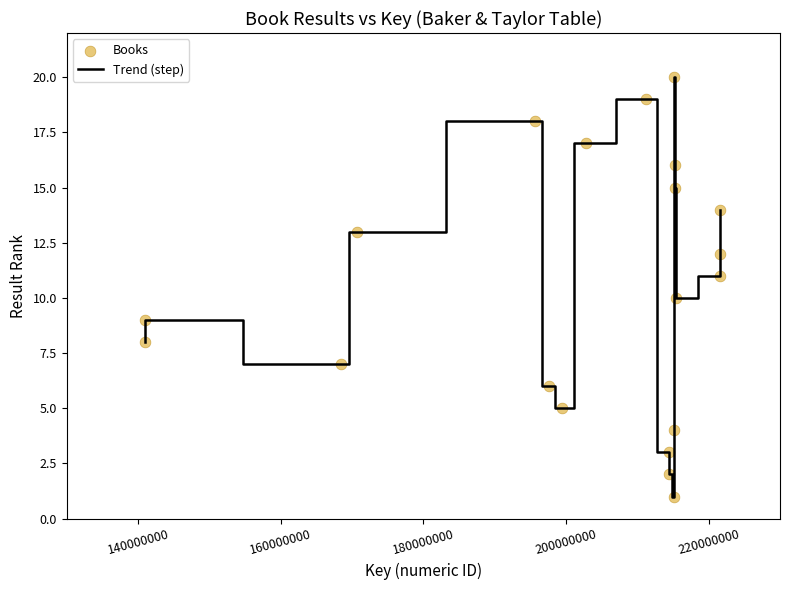

What is the difference between the maximum and minimum values?

19